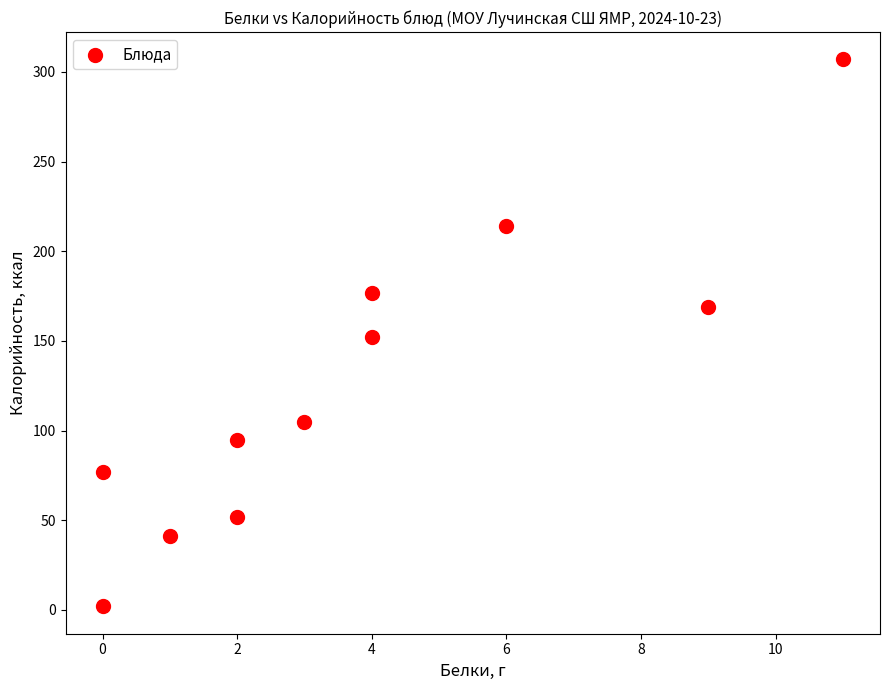

What is the average X value?

4